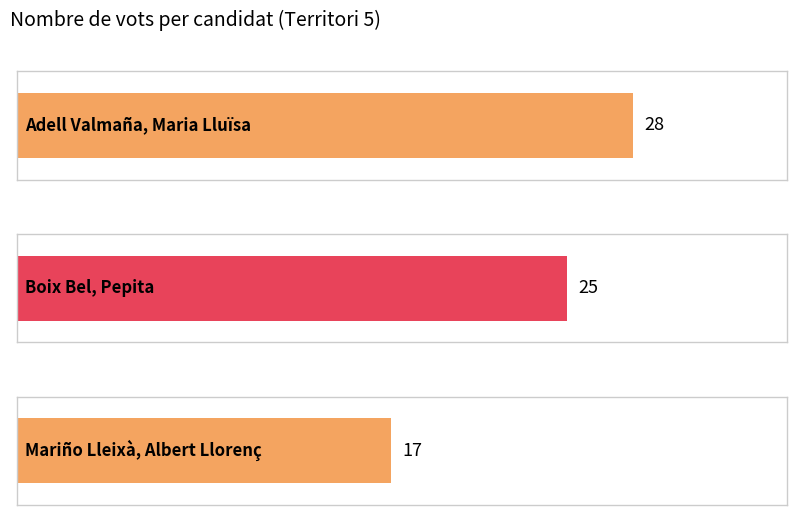

Which label corresponds to the smallest value in the chart?

Mariño Lleixà, Albert Llorenç